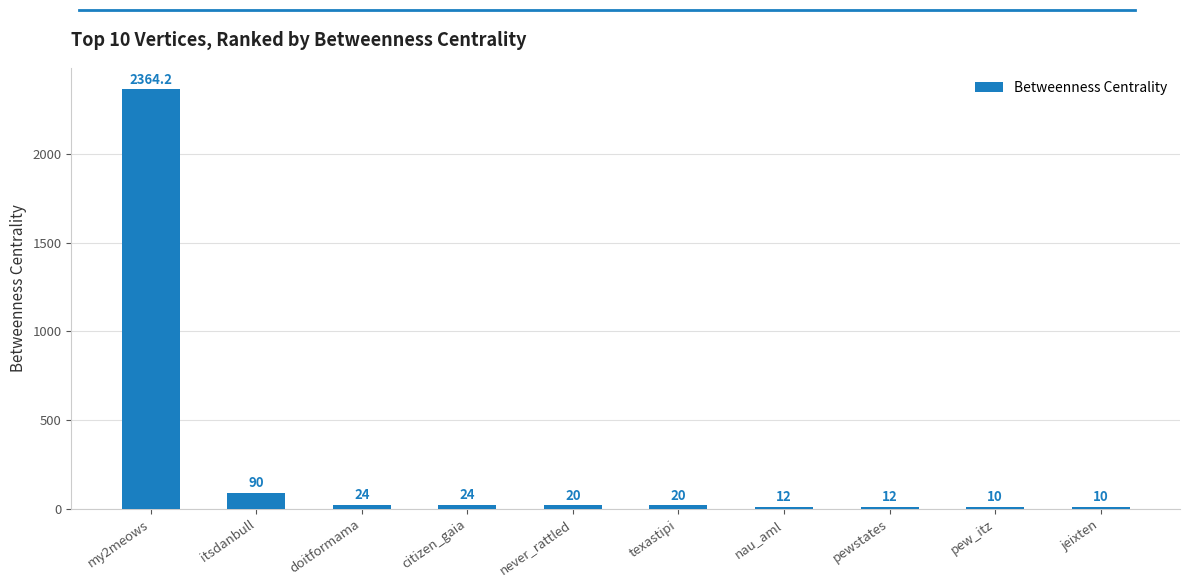

The chart shows a value of 24.0 at citizen_gaia. True or false?

True